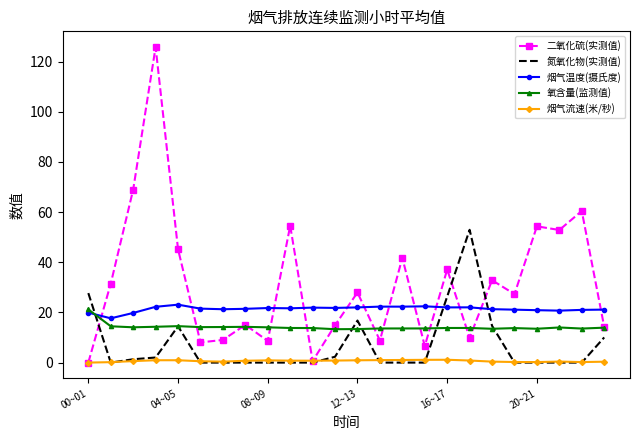

Rank the series by their average value, from highest to lowest.

二氧化硫(实测值), 烟气温度(摄氏度), 氧含量(监测值), 氮氧化物(实测值), 烟气流速(米/秒)